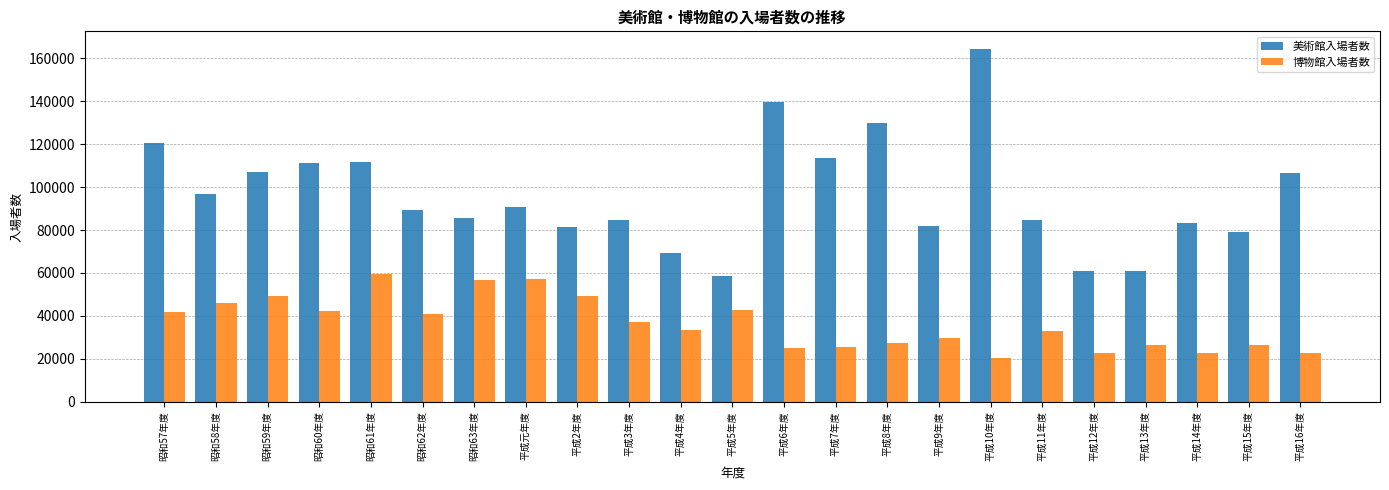

What is the difference between the maximum and minimum values in the 博物館入場者数 series?

39402